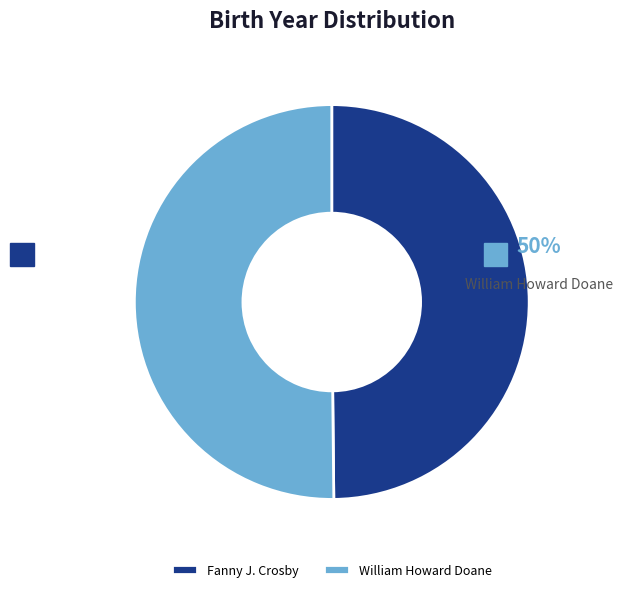

Which slice is the smallest?

Fanny J. Crosby